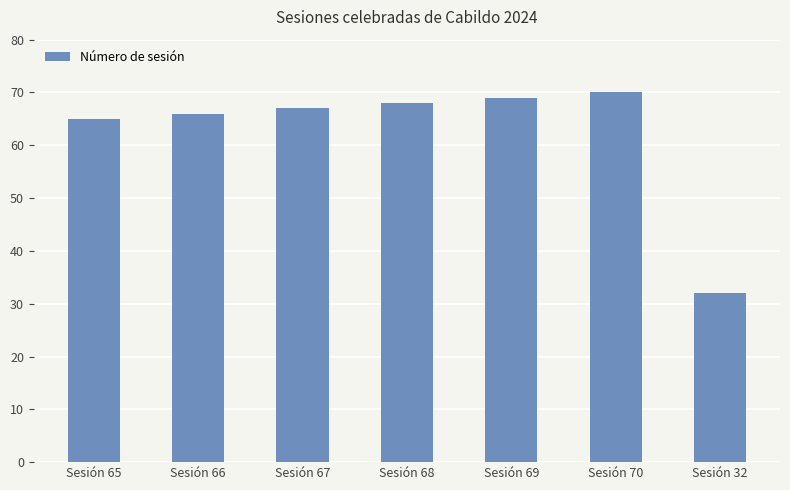

How many values are below 67?

3